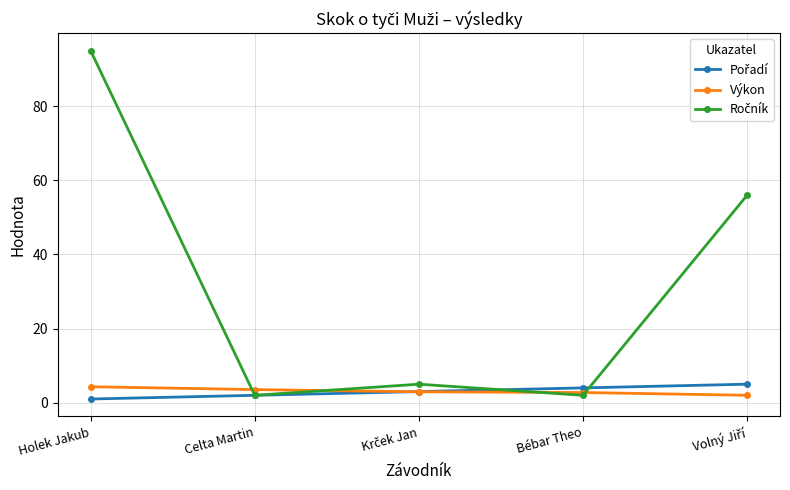

Does the chart have visible grid lines?

Yes